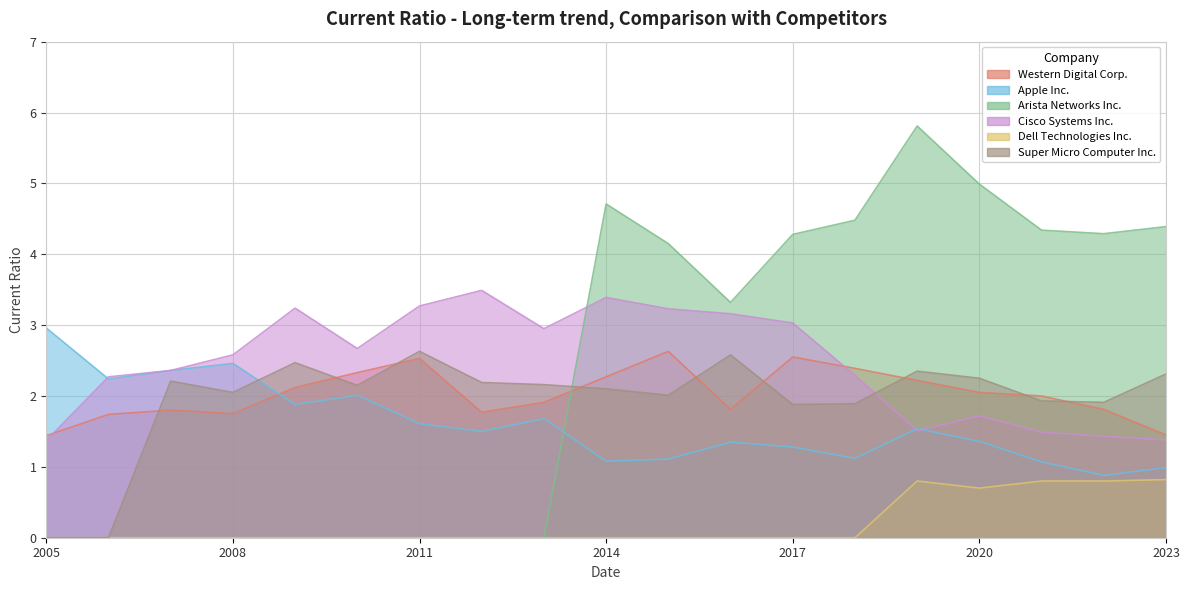

At how many categories does at least one series exceed 3?

13